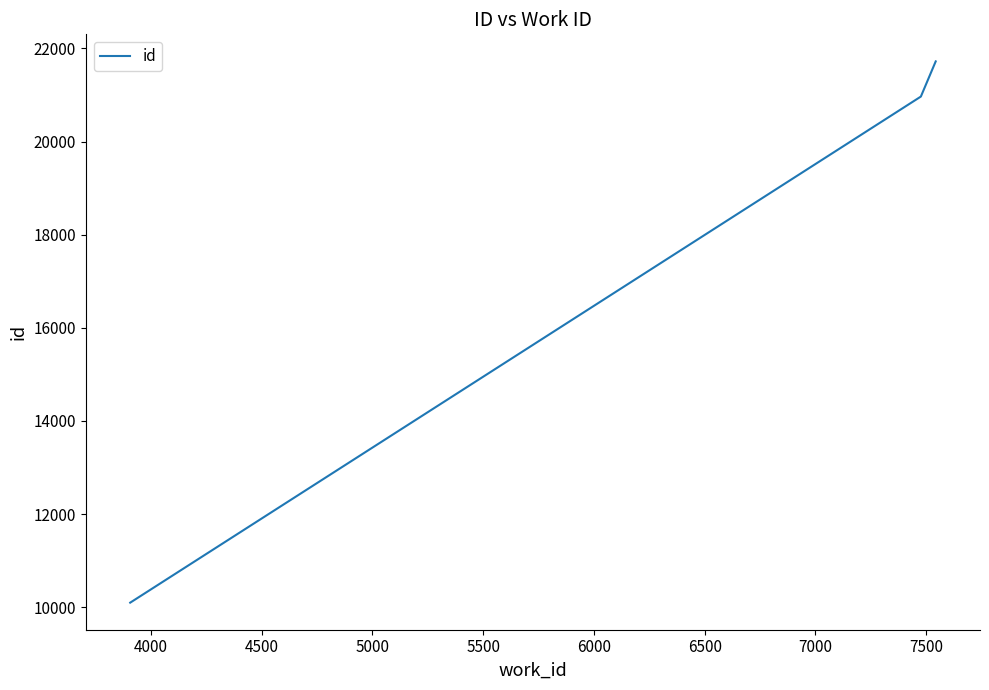

Reading left to right, what are all the values shown in this chart?

10100	20965	21720